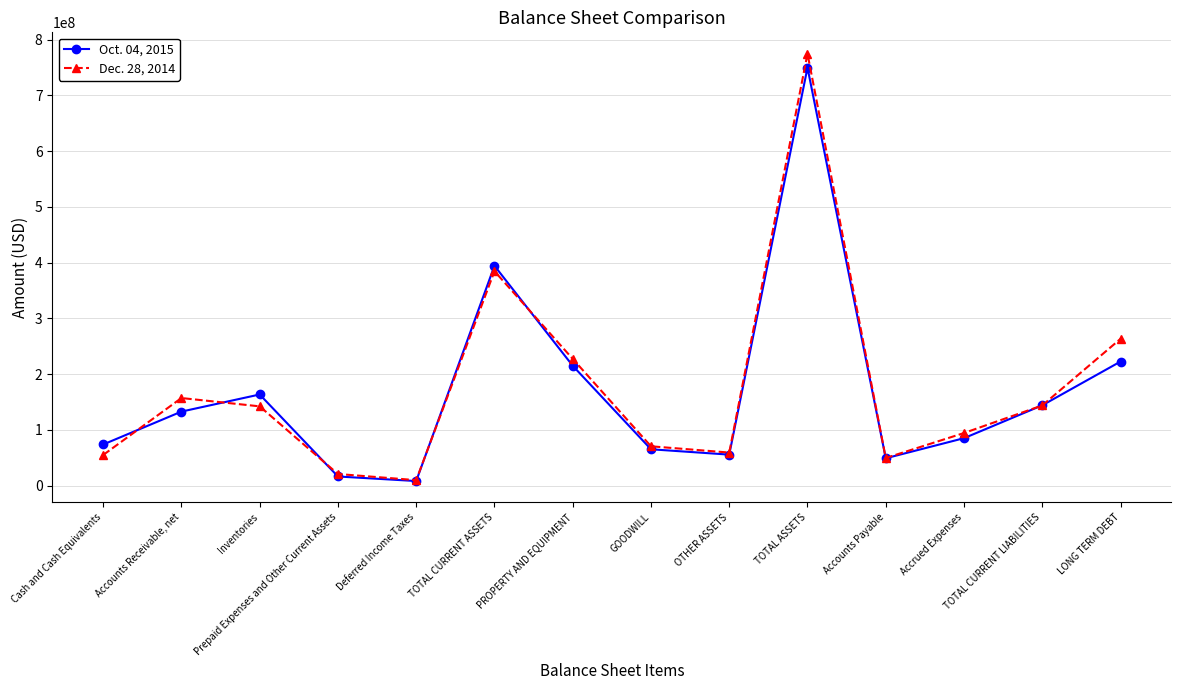

At which category does the chart reach its peak across all series?

TOTAL ASSETS